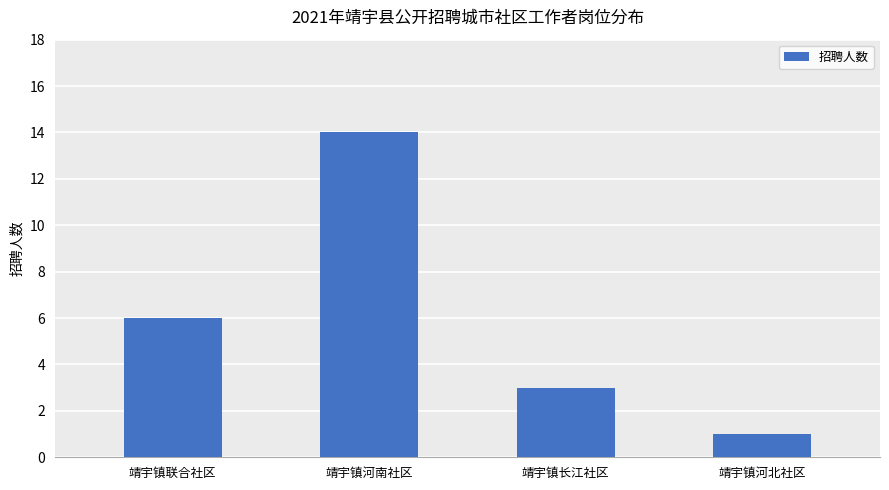

What is the difference between the maximum and minimum values?

13